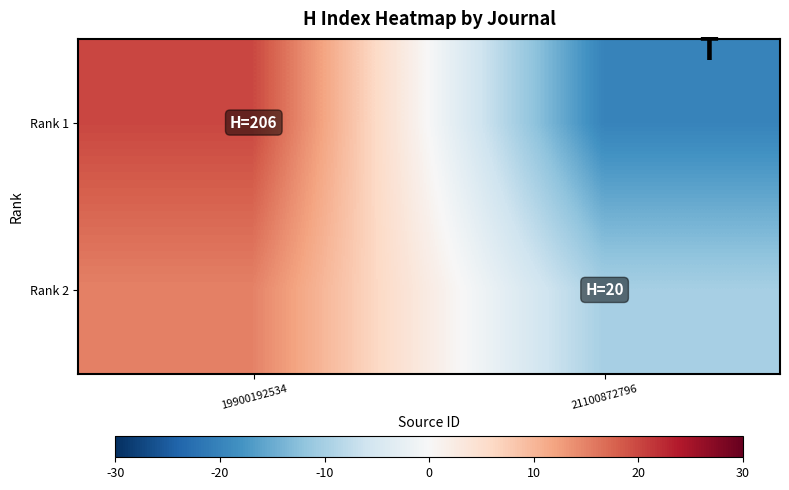

What is the spread (max minus min) of values at 19900192534?

5